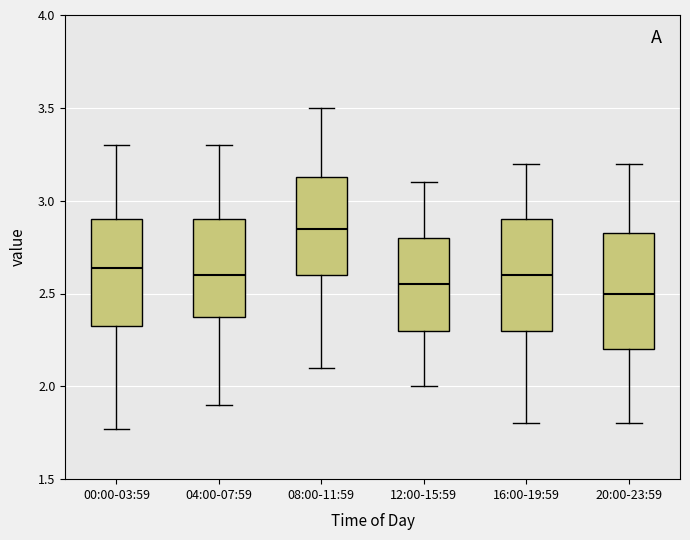

Reading left to right, transcribe this box plot: for each box, give where its median line is, the range the box spans, and where its two whiskers end, as read against the y-axis. The values are not printed on the chart, so give them approximately, as read against the axis.

00:00-03:59: median 2.65, box 2.30 to 2.90, whiskers 1.75 to 3.30
04:00-07:59: median 2.60, box 2.40 to 2.90, whiskers 1.90 to 3.30
08:00-11:59: median 2.85, box 2.60 to 3.15, whiskers 2.10 to 3.50
12:00-15:59: median 2.55, box 2.30 to 2.80, whiskers 2.00 to 3.10
16:00-19:59: median 2.60, box 2.30 to 2.90, whiskers 1.80 to 3.20
20:00-23:59: median 2.50, box 2.20 to 2.85, whiskers 1.80 to 3.20